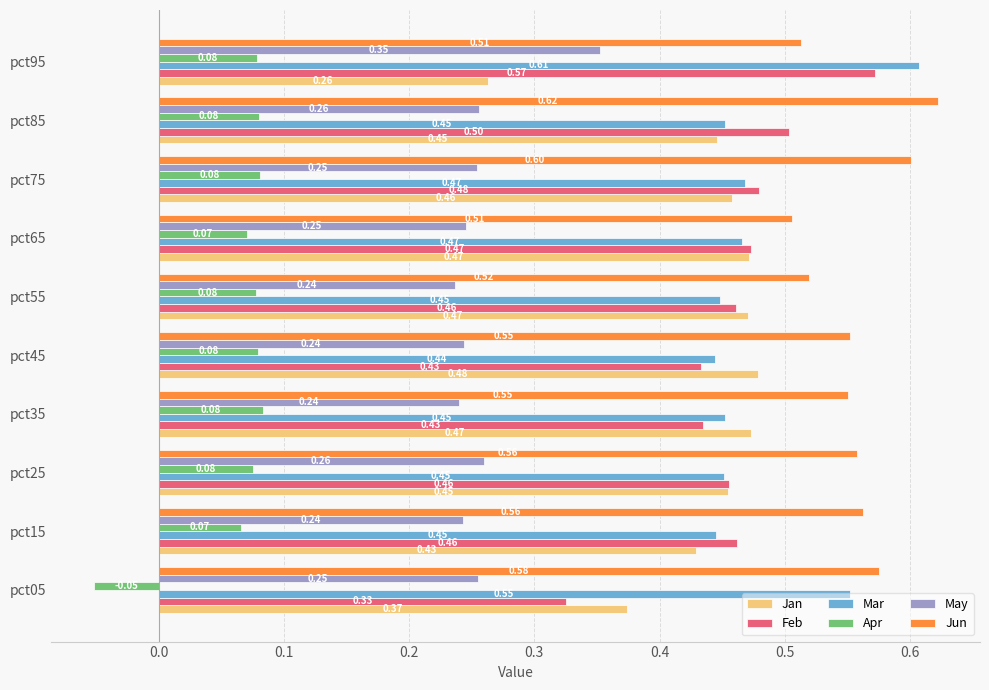

Which label corresponds to the largest value in the chart?

pct85